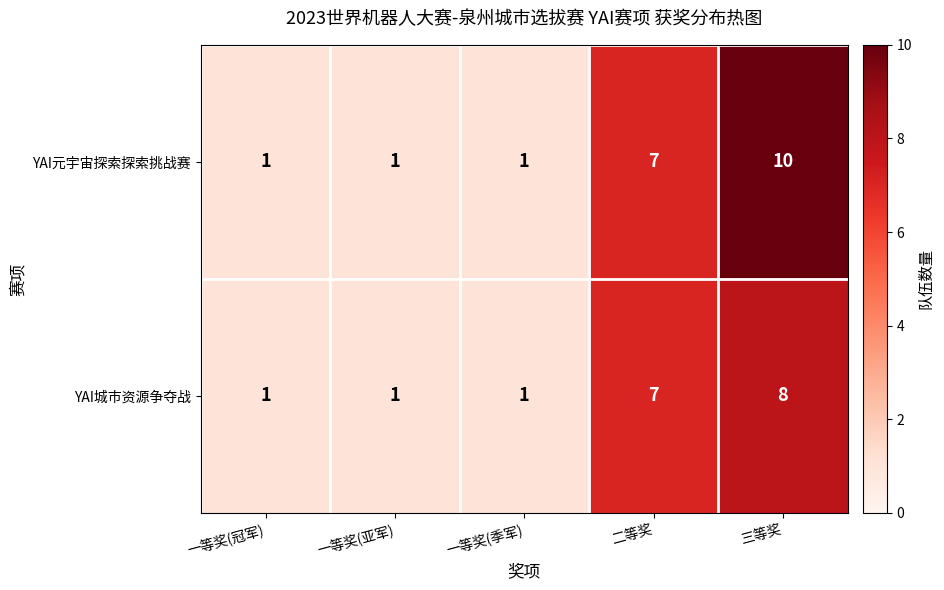

At how many categories does at least one series exceed 9?

1